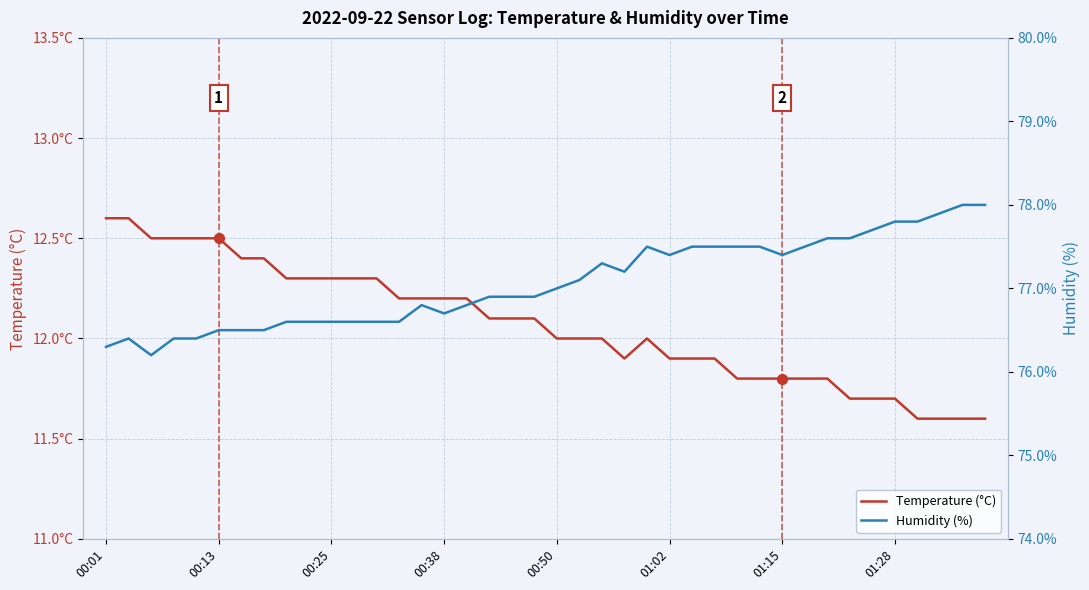

Which series has the largest Y range (max minus min)?

Humidity (%)